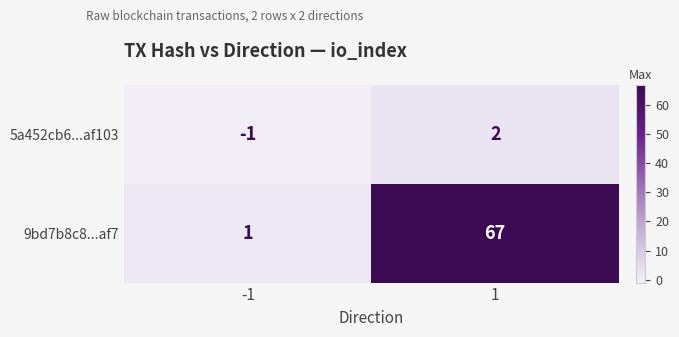

List the series in order of their overall mean, highest first.

9bd7b8c8...af7, 5a452cb6...af103